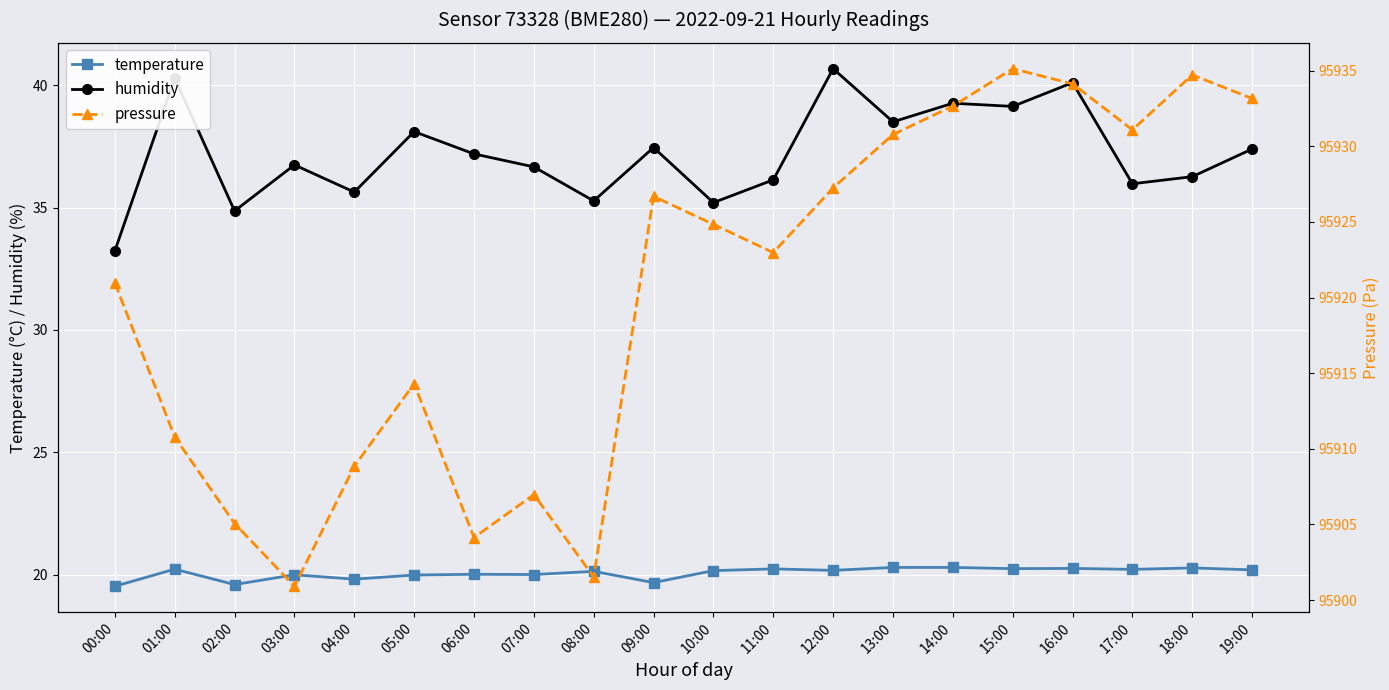

List the series in order of their peak value, highest first.

pressure, humidity, temperature